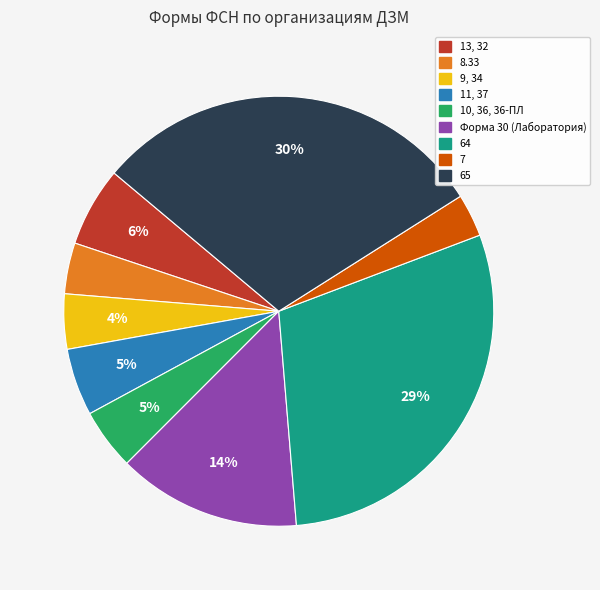

To the nearest percent, what is the combined percentage of 10, 36, 36-ПЛ and 65?

35%